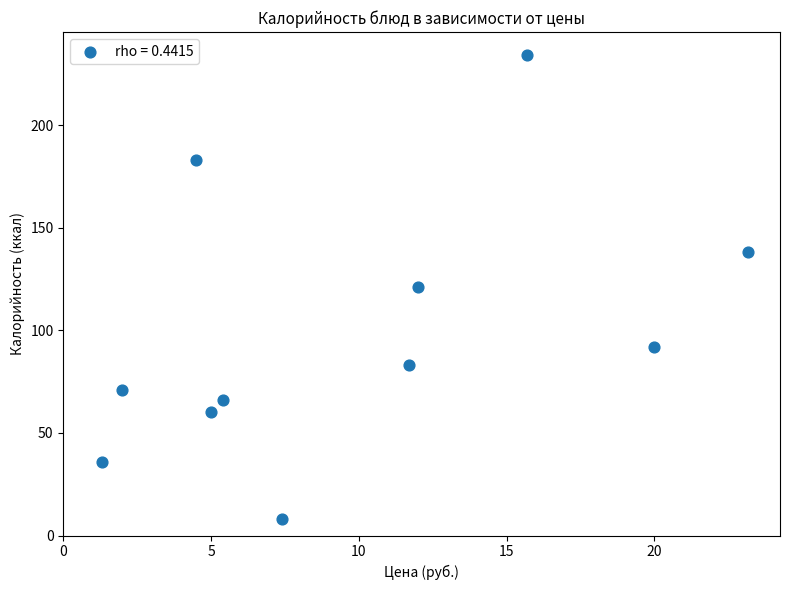

What is the average Y value?

99